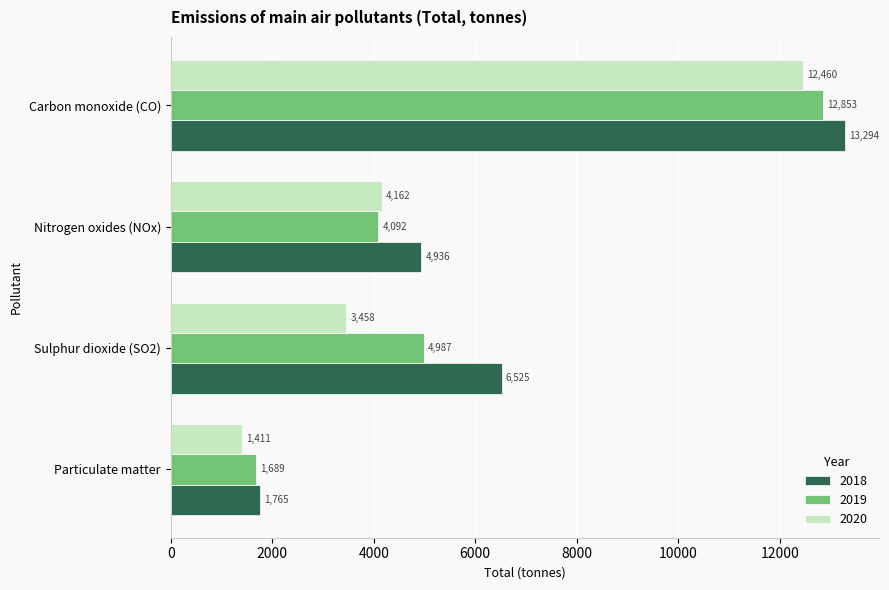

Which category has the lowest value across all series?

Particulate matter